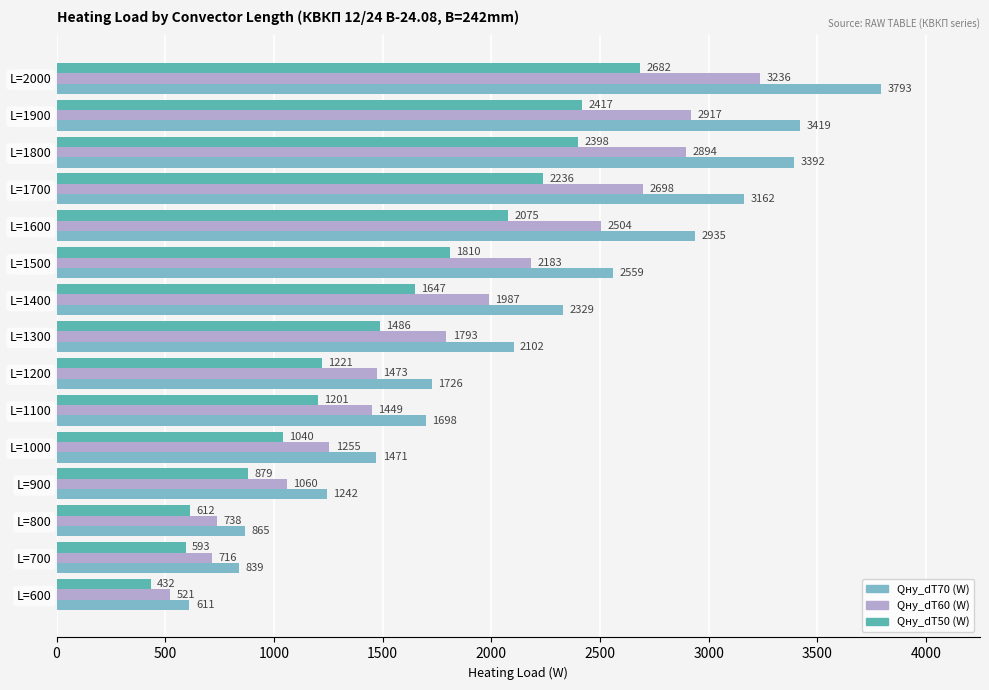

List the labels in order of Qну_dT70 (W) value, smallest first.

L=600, L=700, L=800, L=900, L=1000, L=1100, L=1200, L=1300, L=1400, L=1500, L=1600, L=1700, L=1800, L=1900, L=2000